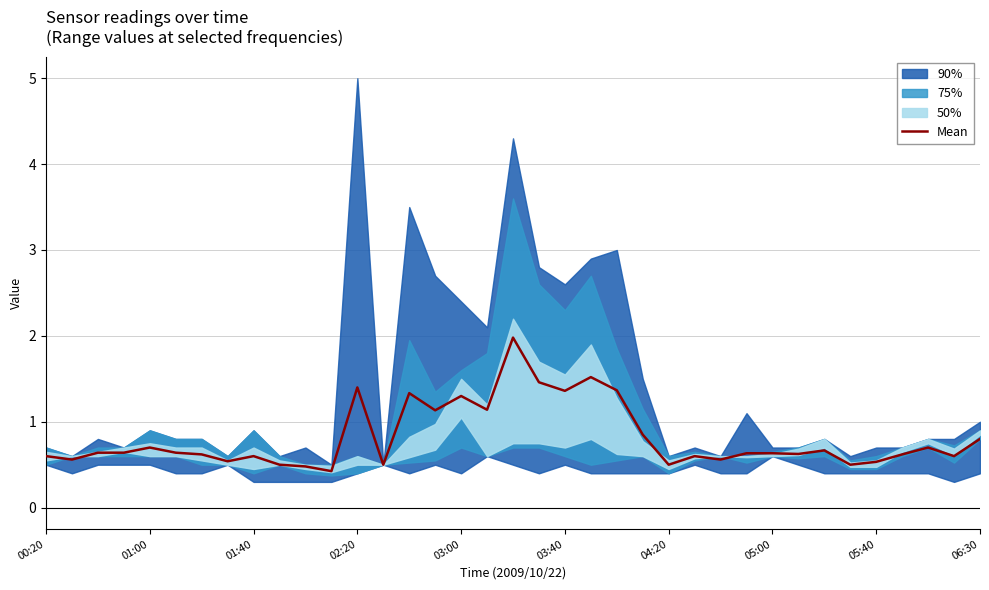

How many points are higher than both their immediate neighbors (excluding endpoints)?

11